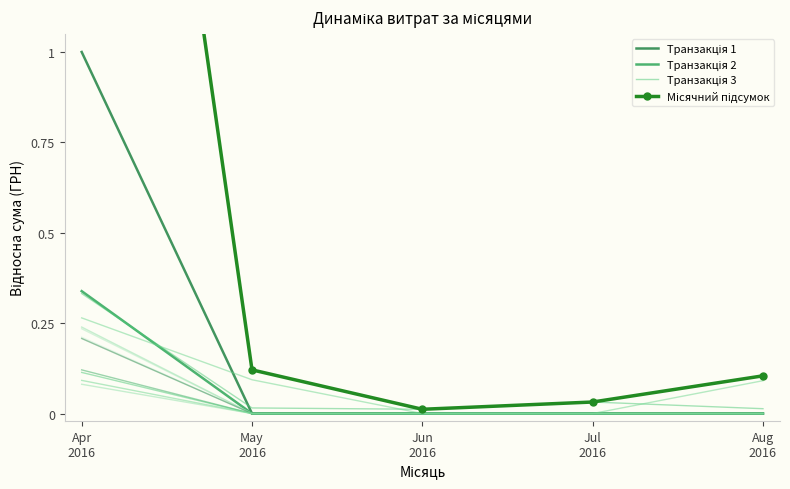

Where is Транзакція 1 nearest to the value 0?

May
2016